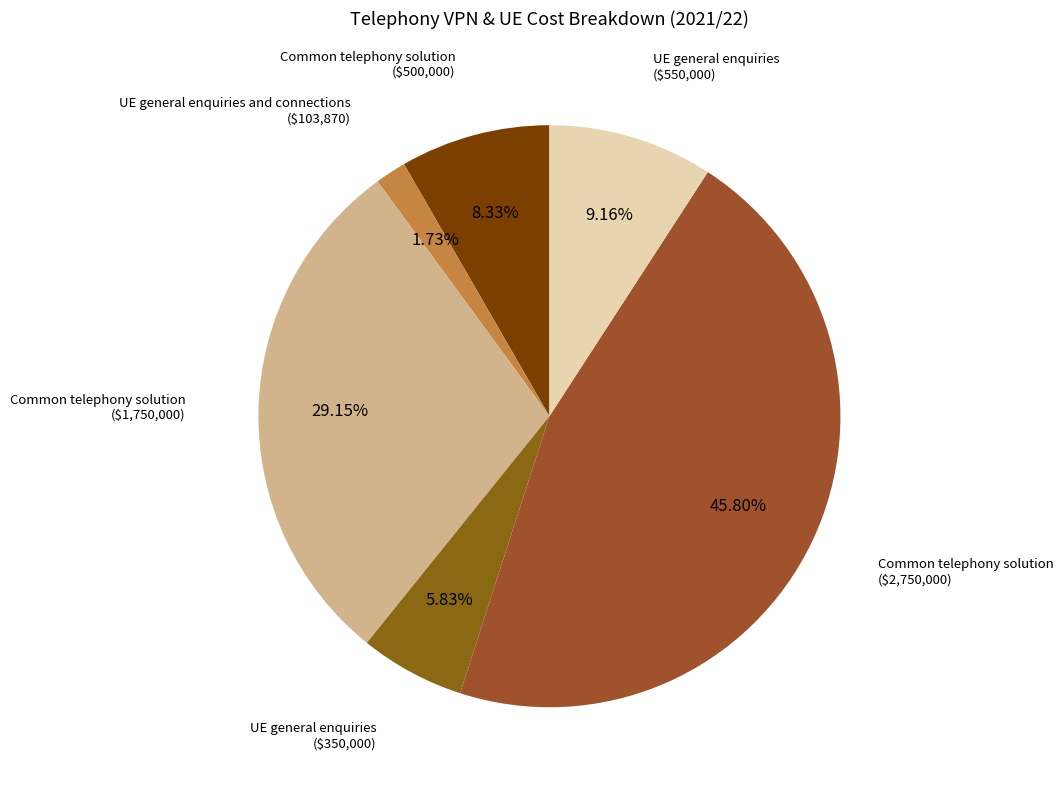

Count the number of slices in the pie.

6